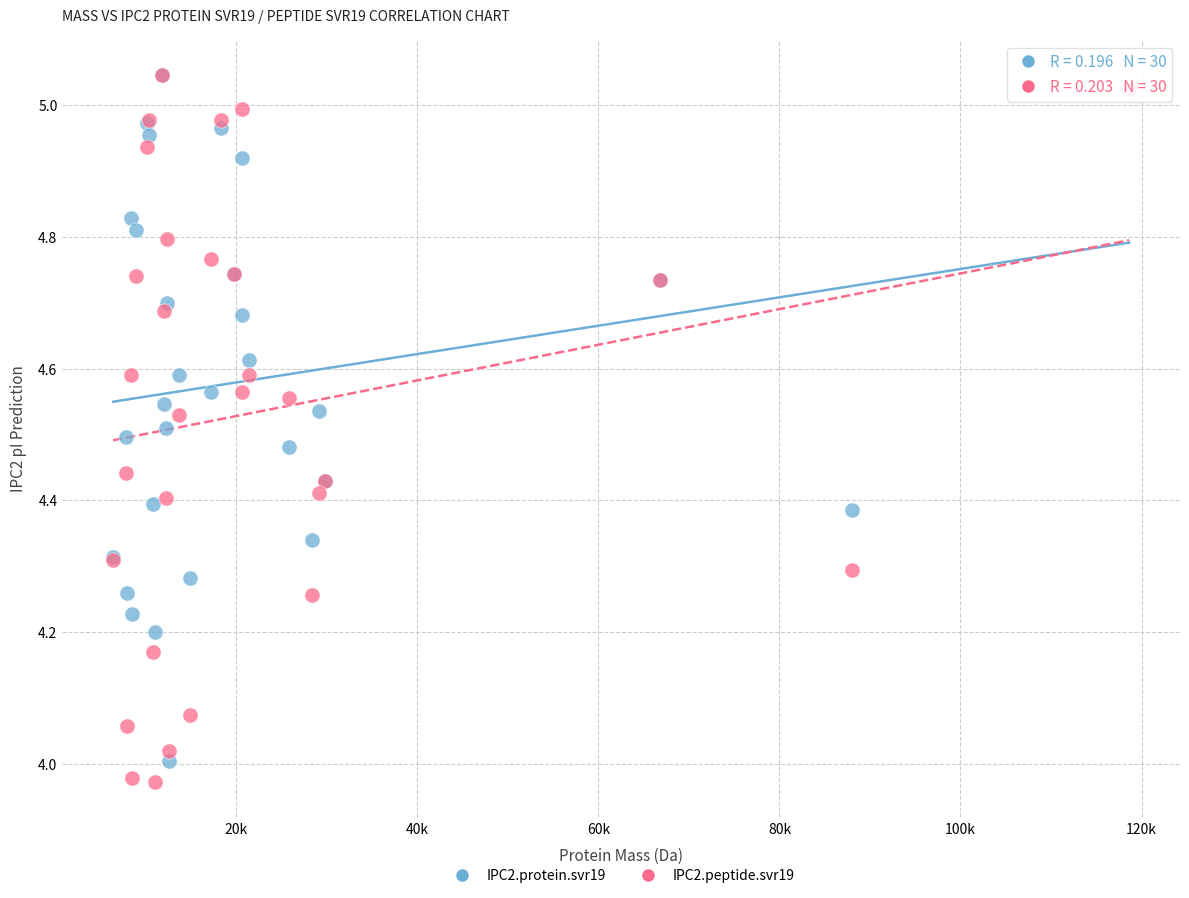

What are all the series names shown in the legend?

IPC2.protein.svr19, IPC2.peptide.svr19